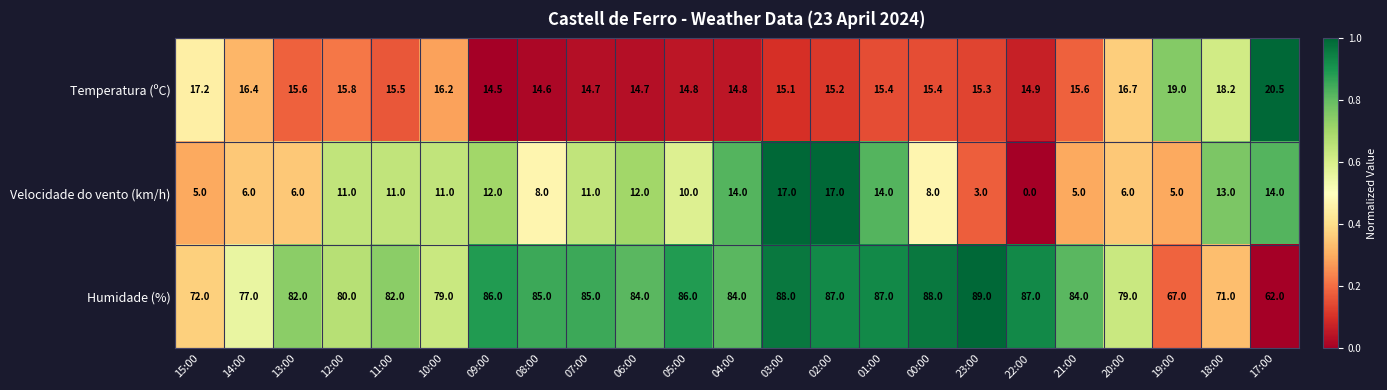

Read the Temperatura (ºC) value at 19:00.

19.0